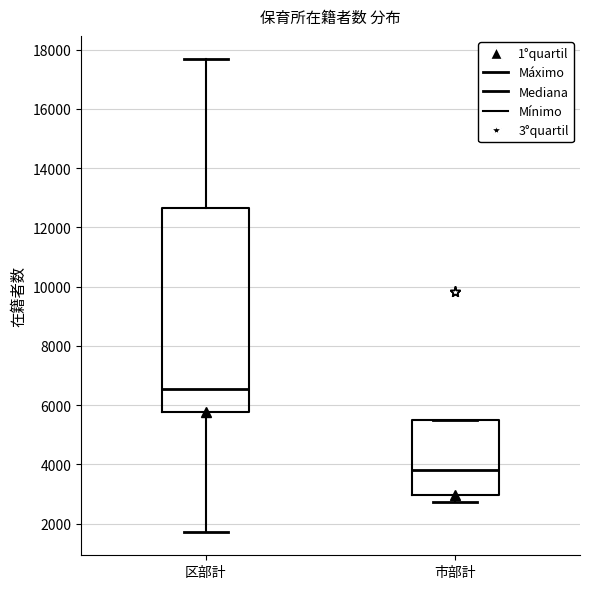

Which box's median line is the lowest?

市部計